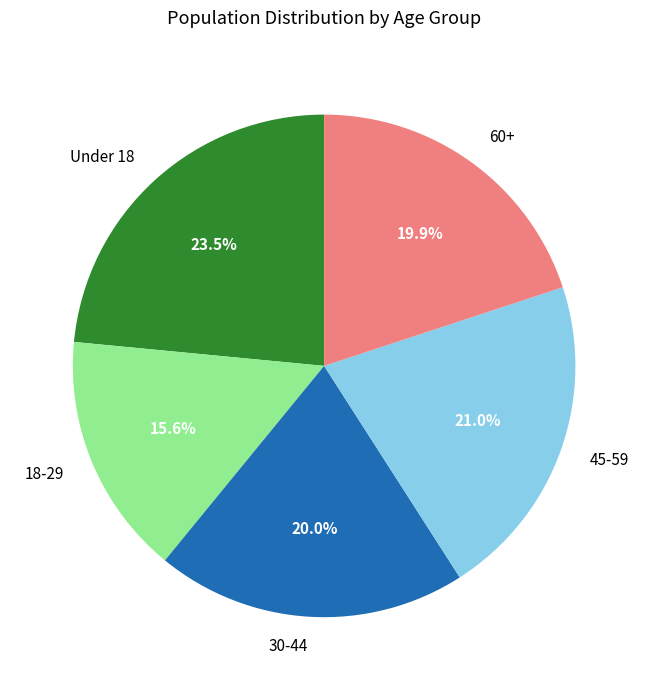

Which slice is the largest?

Under 18